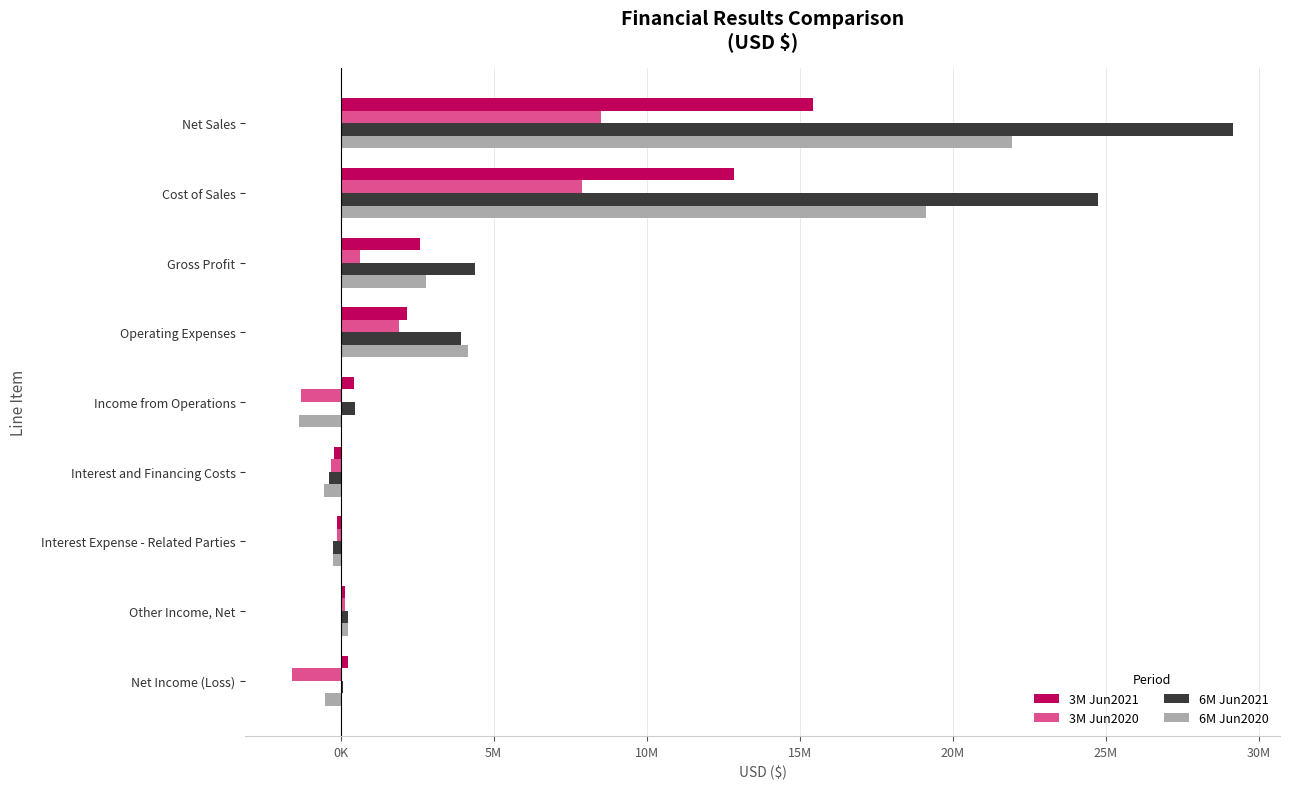

At how many categories does at least one series exceed 14546848?

2